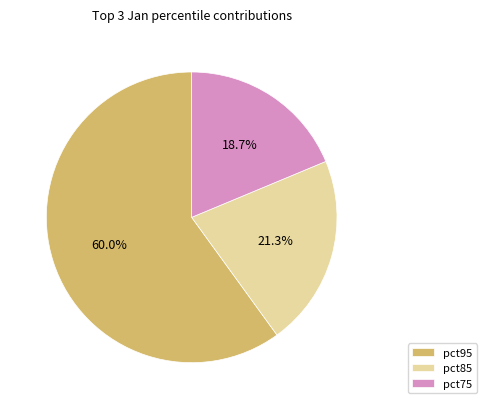

Rank the categories by value from lowest to highest.

pct75, pct85, pct95